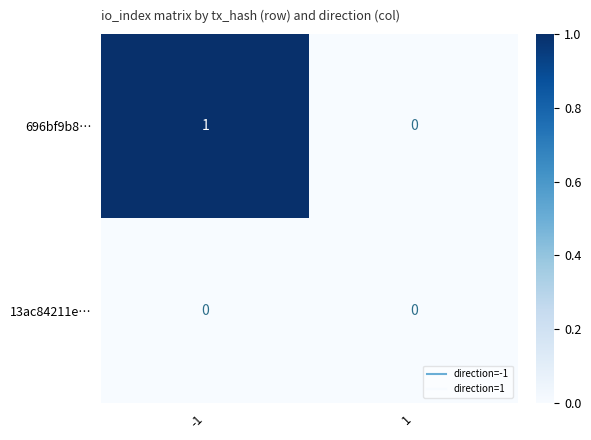

Rank the series by their average value, from highest to lowest.

696bf9b8…, 13ac84211e…